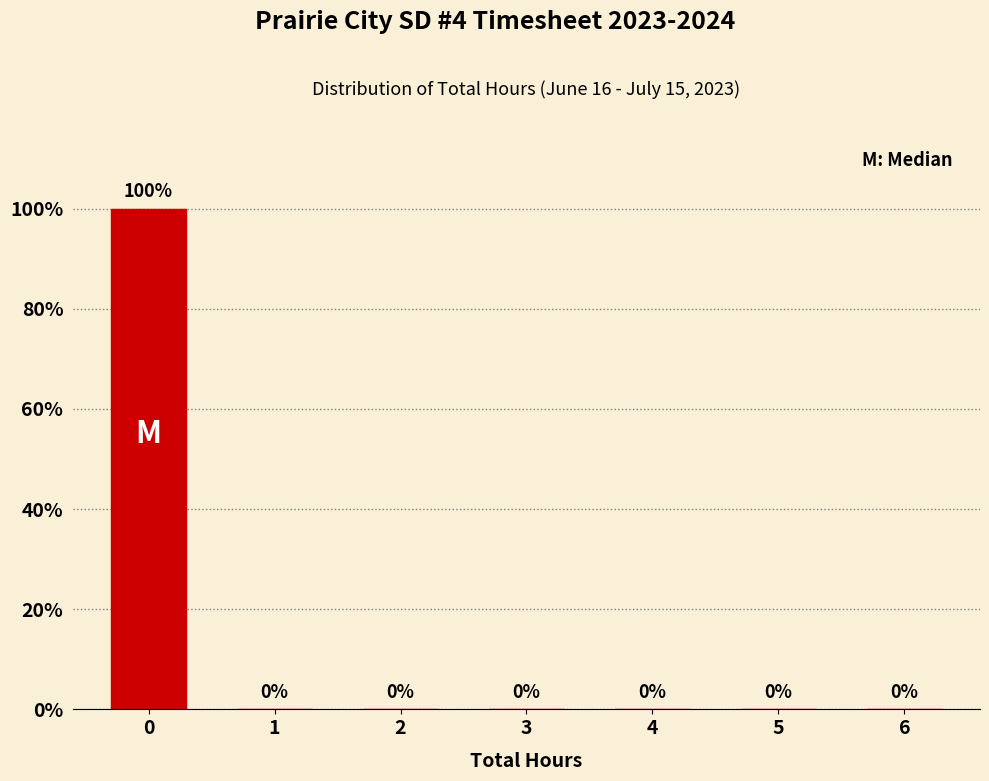

Reading left to right, transcribe all the data shown in this chart.

0=100	1=0	2=0	3=0	4=0	5=0	6=0